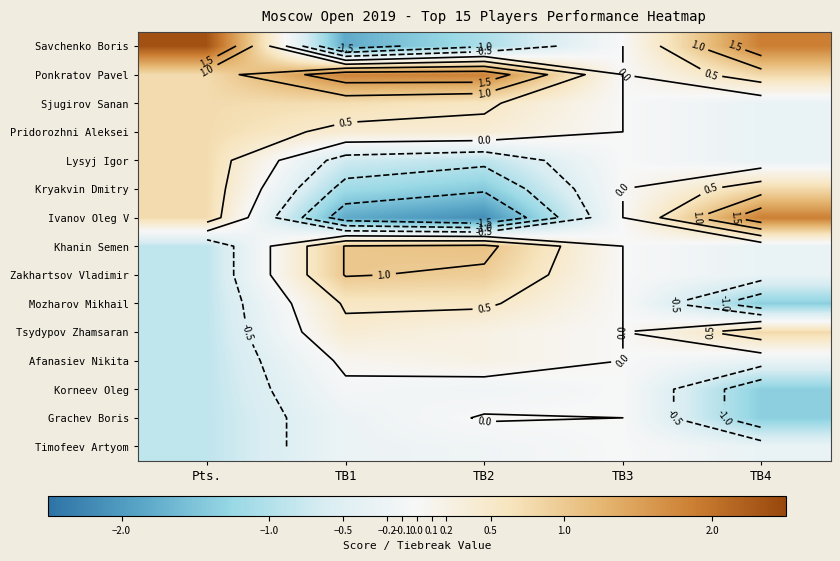

What is the difference between the maximum and minimum values in the Afanasiev Nikita series?

1.1